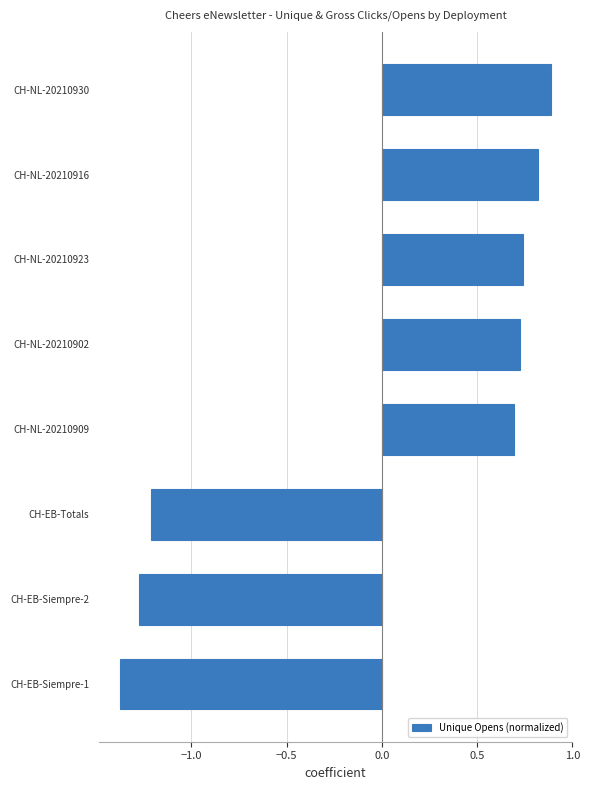

What is the sum of the values at CH-EB-Siempre-2 and CH-NL-20210909?

-0.6